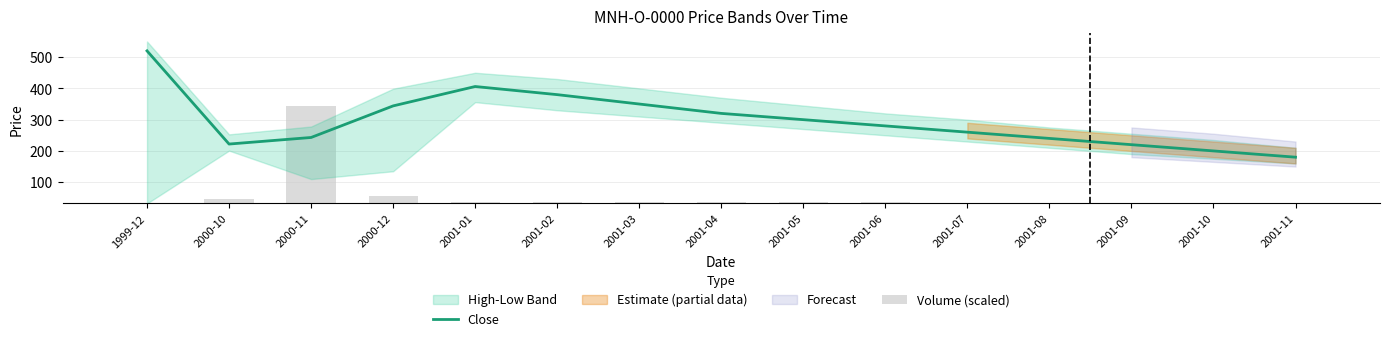

Are the bars grouped side by side (vs. stacked)?

Yes